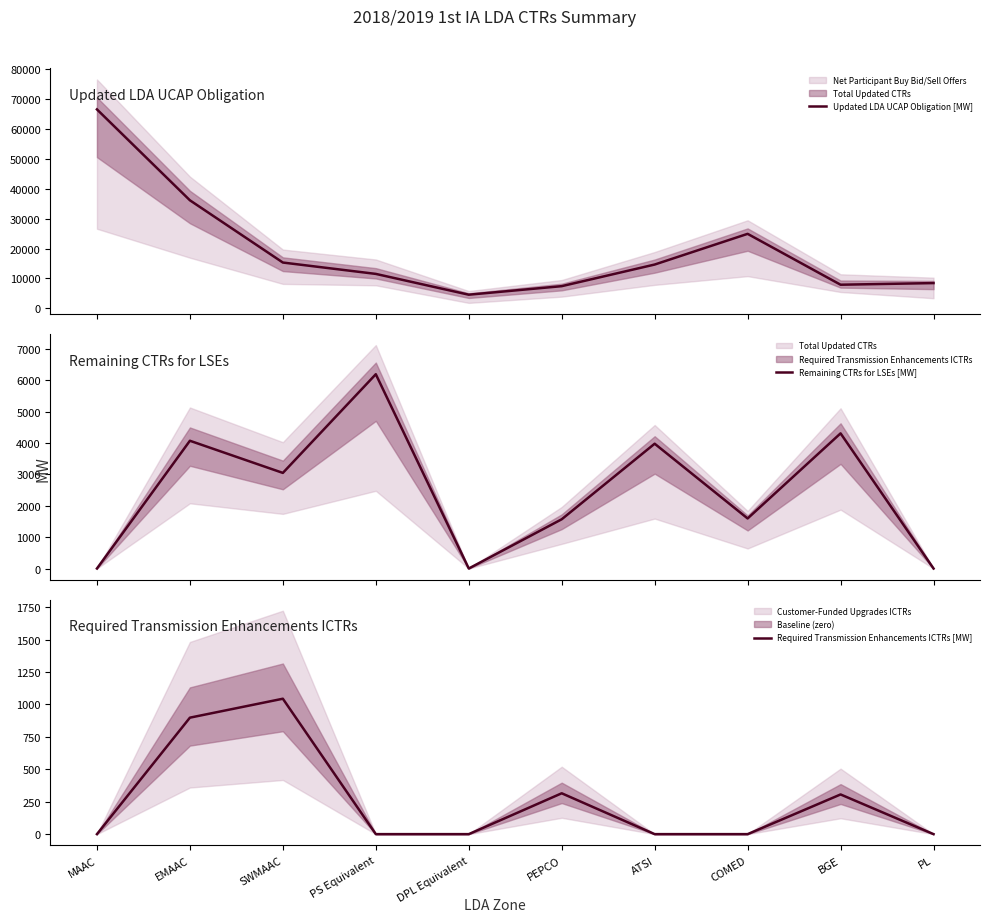

Reading right to left, extract all data points from this chart.

Updated LDA UCAP Obligation [MW]: 8445.3	7897.7	24909.7	14645.5	7416.8	4561.2	11514.5	15314.5	36128.8	66523.1
Remaining CTRs for LSEs [MW]: 0.0	4304.8	1594.4	3974.8	1568.2	0.0	6188.1	3045.0	4069.0	0.0
Required Transmission Enhancements ICTRs [MW]: 0.0	306.0	0.0	0.0	315.0	0.0	0.0	1044.0	898.0	0.0